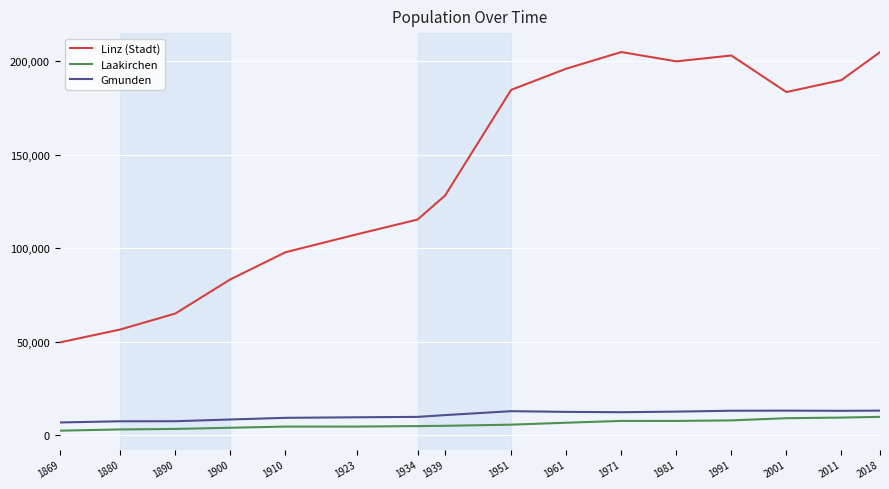

Rank the series by their maximum value, from lowest to highest.

Laakirchen, Gmunden, Linz (Stadt)